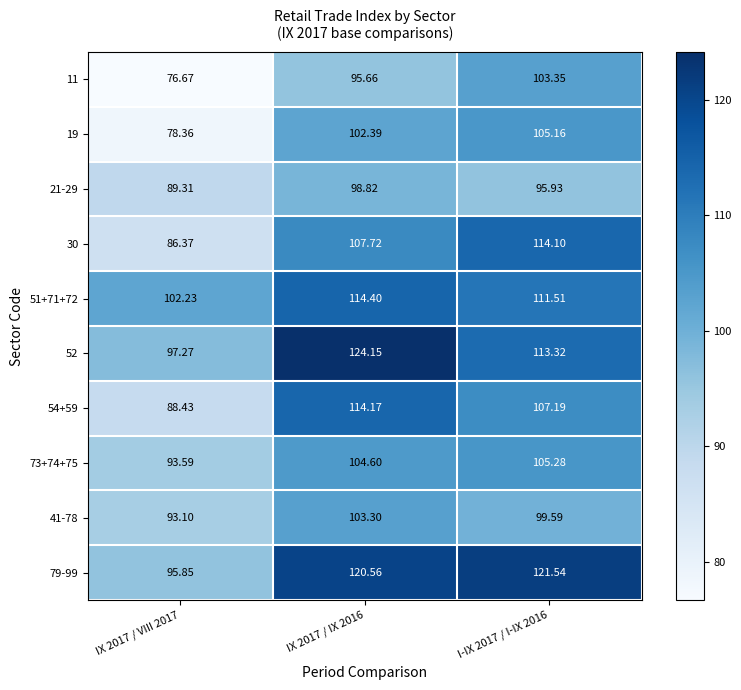

Is the value of 51+71+72 at IX 2017 / IX 2016 greater than the value of 19 at I-IX 2017 / I-IX 2016?

Yes